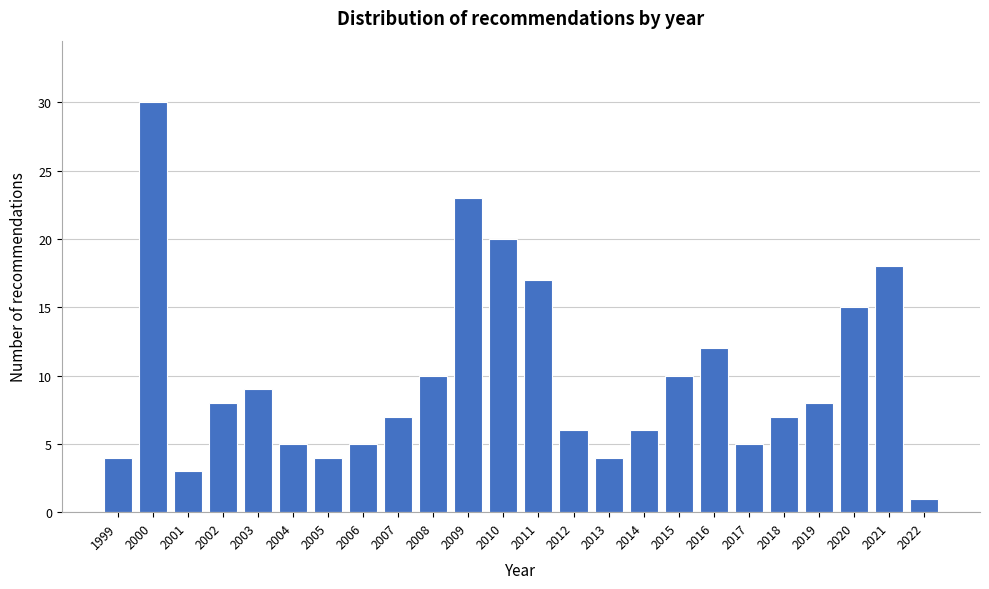

Reading left to right, list all the values displayed in this chart.

1999=4	2000=30	2001=3	2002=8	2003=9	2004=5	2005=4	2006=5	2007=7	2008=10	2009=23	2010=20	2011=17	2012=6	2013=4	2014=6	2015=10	2016=12	2017=5	2018=7	2019=8	2020=15	2021=18	2022=1